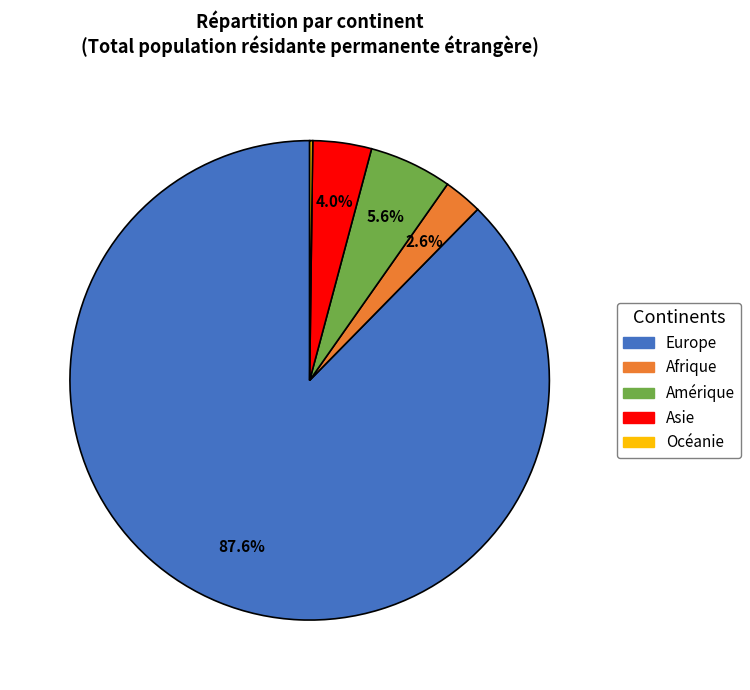

Is it true that Europe is 88% of the pie?

True